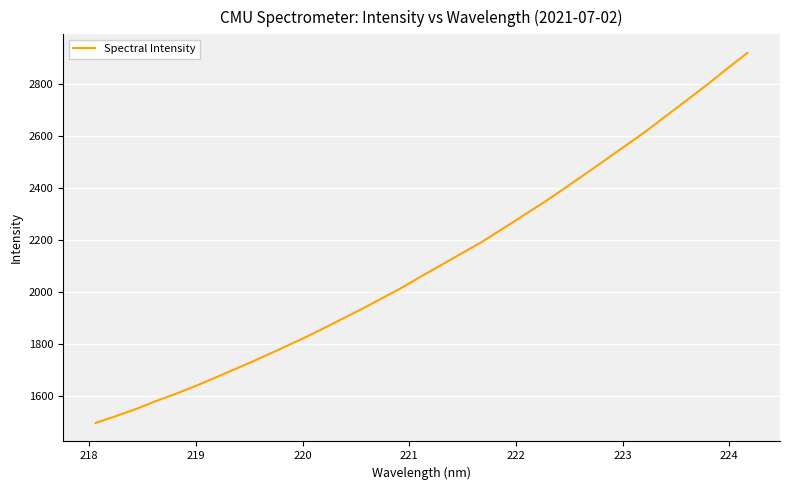

What is the difference between the maximum and minimum values?

1426.3